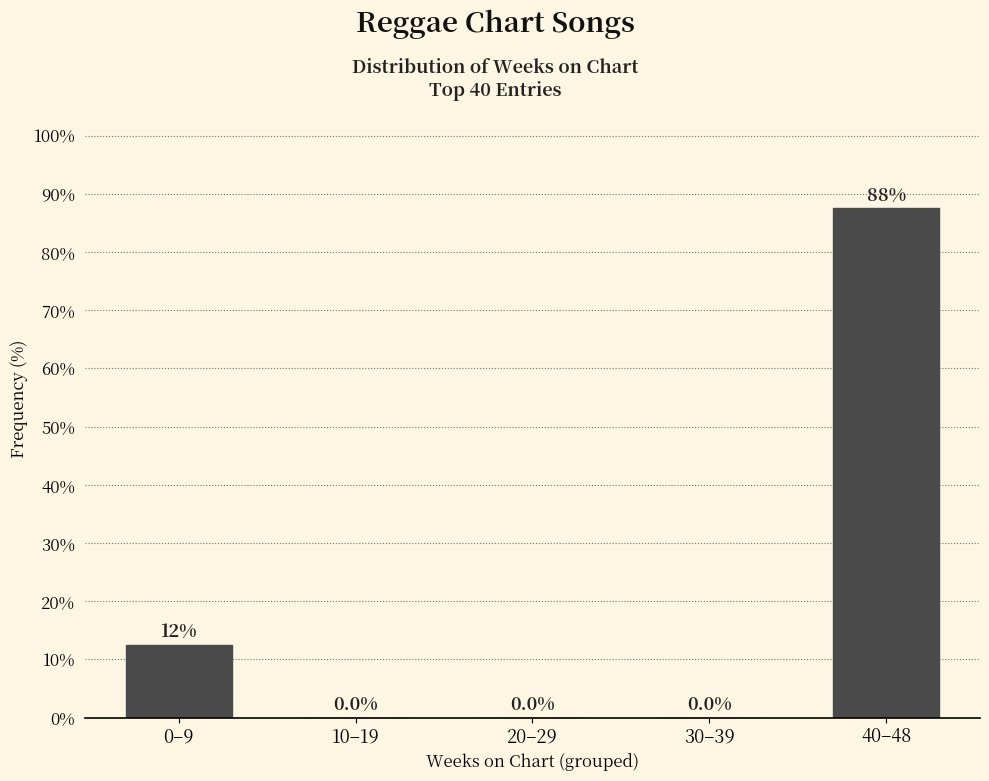

Reading right to left, extract all data points from this chart.

40–48=87.5	30–39=0.0	20–29=0.0	10–19=0.0	0–9=12.5